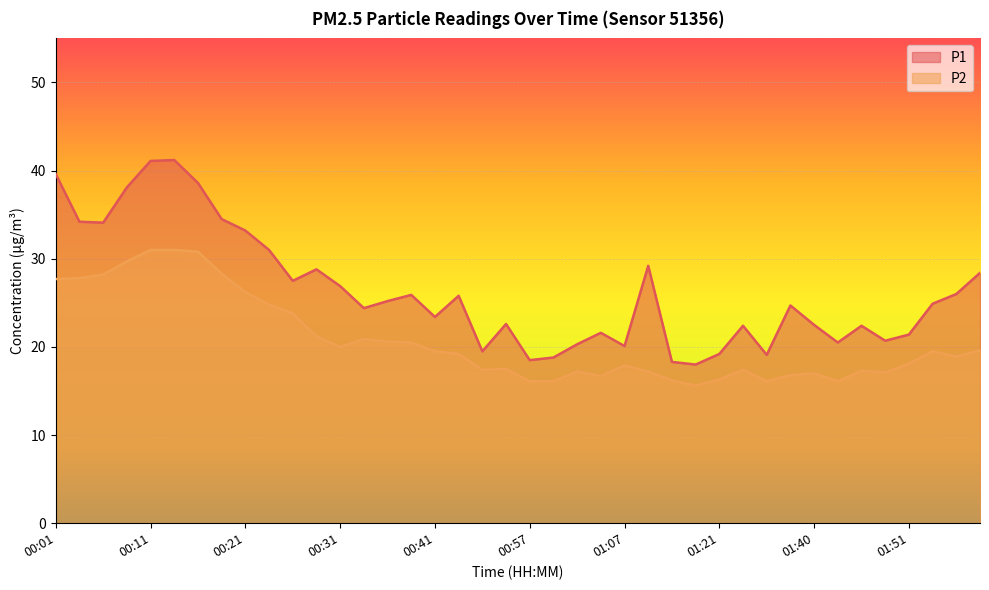

Reading right to left, extract all data points from this chart.

P1: 28.4	26.0	24.9	21.4	20.7	22.4	20.5	22.5	24.7	19.1	22.4	19.2	18.0	18.3	29.2	20.1	21.6	20.3	18.8	18.5	22.6	19.5	25.8	23.4	25.9	25.2	24.4	26.9	28.8	27.5	31.0	33.2	34.5	38.6	41.2	41.1	38.1	34.1	34.2	39.6
P2: 19.6	18.9	19.5	18.1	17.1	17.3	16.1	17.0	16.8	16.1	17.4	16.3	15.6	16.2	17.2	17.9	16.7	17.2	16.1	16.1	17.5	17.4	19.2	19.5	20.5	20.6	20.9	20.0	21.2	23.8	24.8	26.2	28.3	30.8	31.0	31.0	29.7	28.2	27.8	27.7